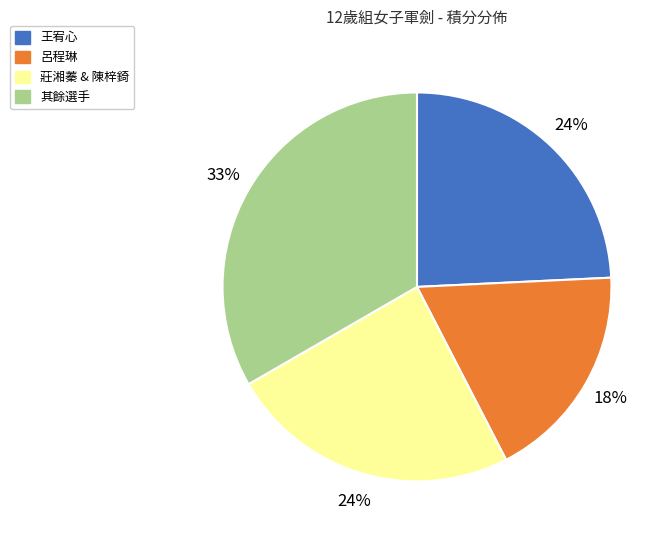

To the nearest percent, what is the average slice percentage?

25%